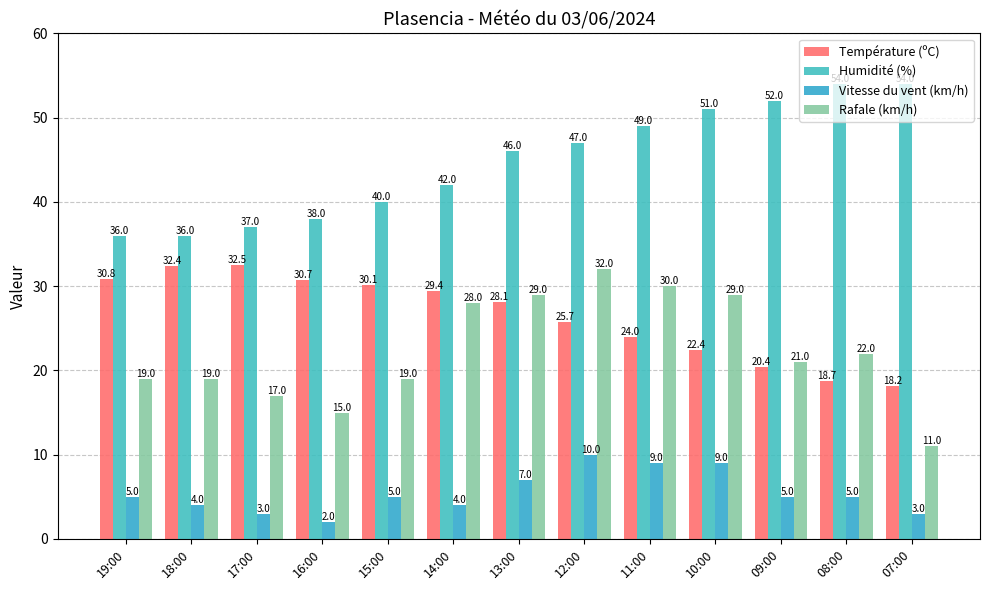

Reading left to right, list all the values displayed in this chart.

Température (ºC): 19:00=30.8	18:00=32.4	17:00=32.5	16:00=30.7	15:00=30.1	14:00=29.4	13:00=28.1	12:00=25.7	11:00=24.0	10:00=22.4	09:00=20.4	08:00=18.7	07:00=18.2
Humidité (%): 19:00=36.0	18:00=36.0	17:00=37.0	16:00=38.0	15:00=40.0	14:00=42.0	13:00=46.0	12:00=47.0	11:00=49.0	10:00=51.0	09:00=52.0	08:00=54.0	07:00=54.0
Vitesse du vent (km/h): 19:00=5.0	18:00=4.0	17:00=3.0	16:00=2.0	15:00=5.0	14:00=4.0	13:00=7.0	12:00=10.0	11:00=9.0	10:00=9.0	09:00=5.0	08:00=5.0	07:00=3.0
Rafale (km/h): 19:00=19.0	18:00=19.0	17:00=17.0	16:00=15.0	15:00=19.0	14:00=28.0	13:00=29.0	12:00=32.0	11:00=30.0	10:00=29.0	09:00=21.0	08:00=22.0	07:00=11.0